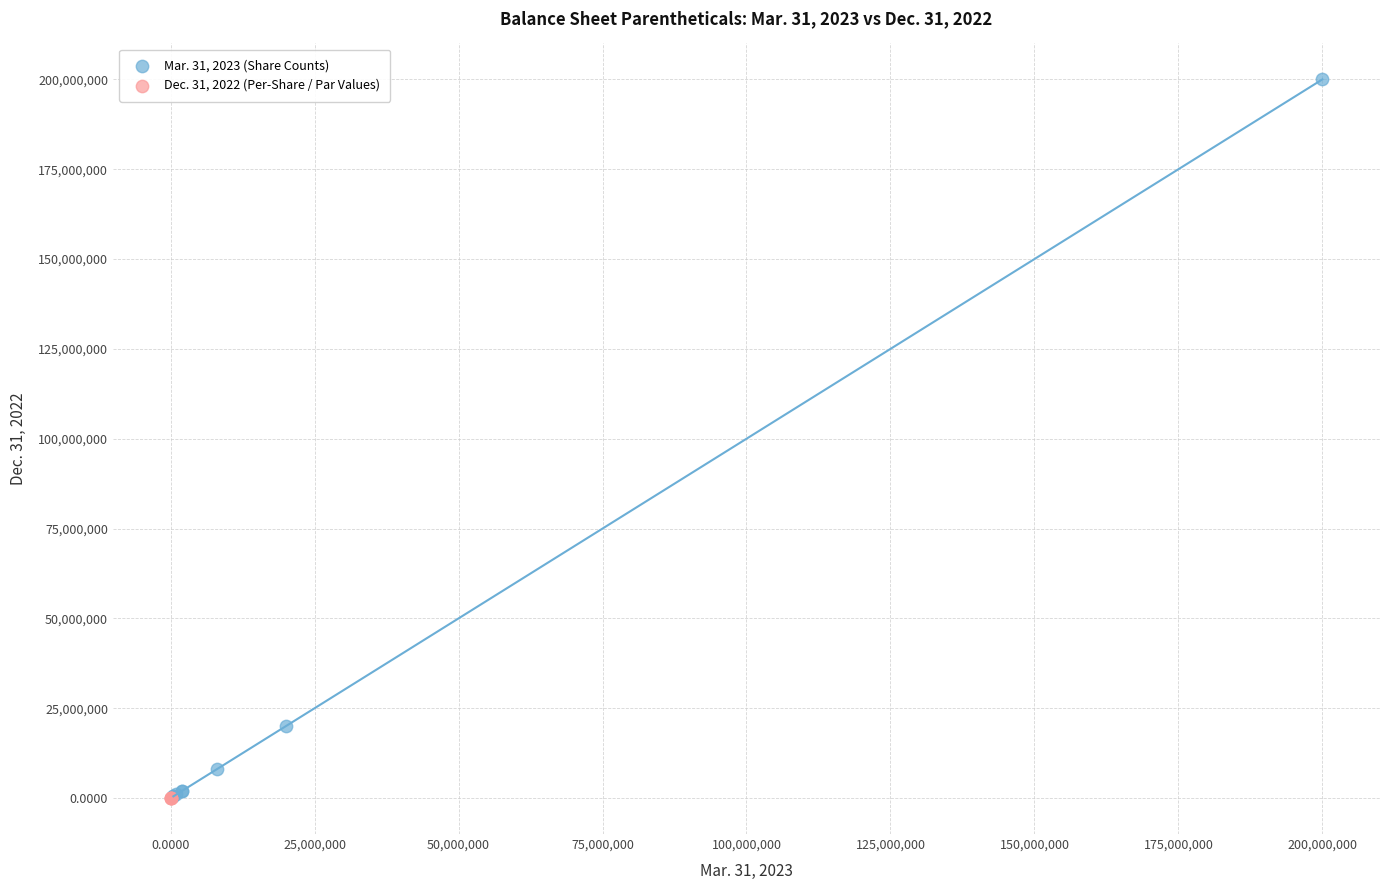

Which series contains the highest Y value?

Mar. 31, 2023 (Share Counts)